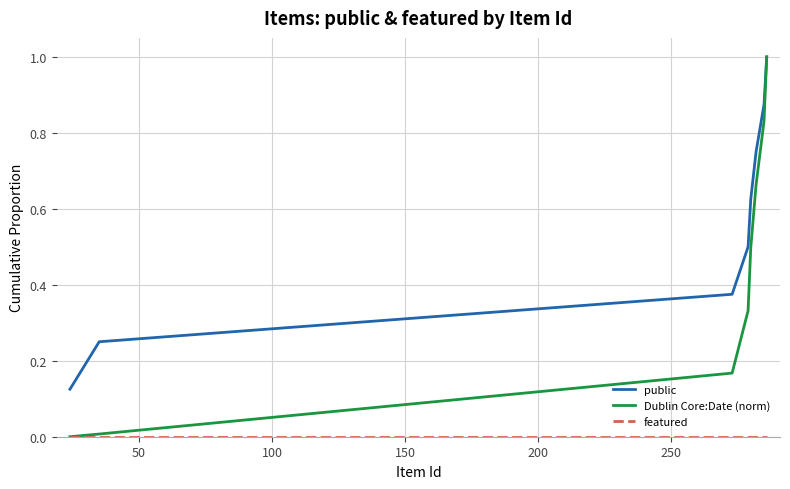

Is this an area chart (filled region under the line)?

No